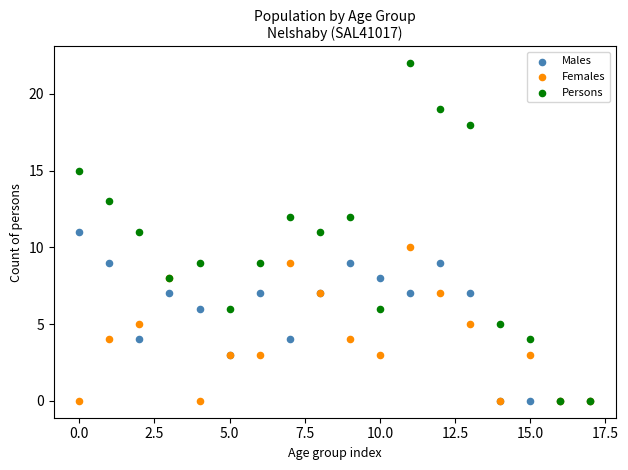

What are all the series names shown in the legend?

Males, Females, Persons